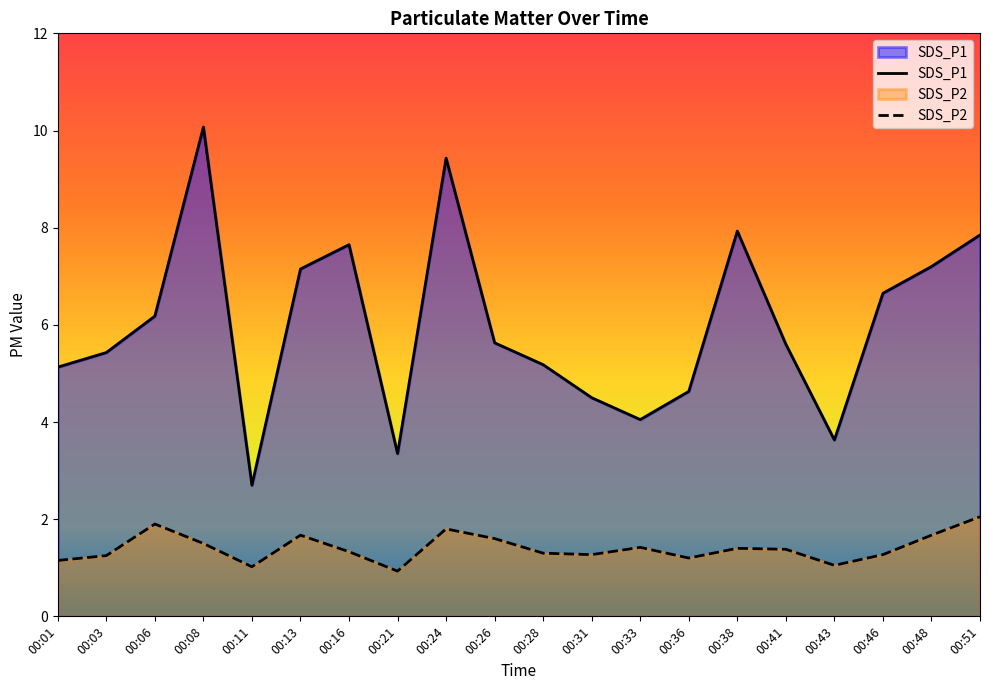

At 00:33, list the series in order from smallest to largest.

SDS_P2, SDS_P1